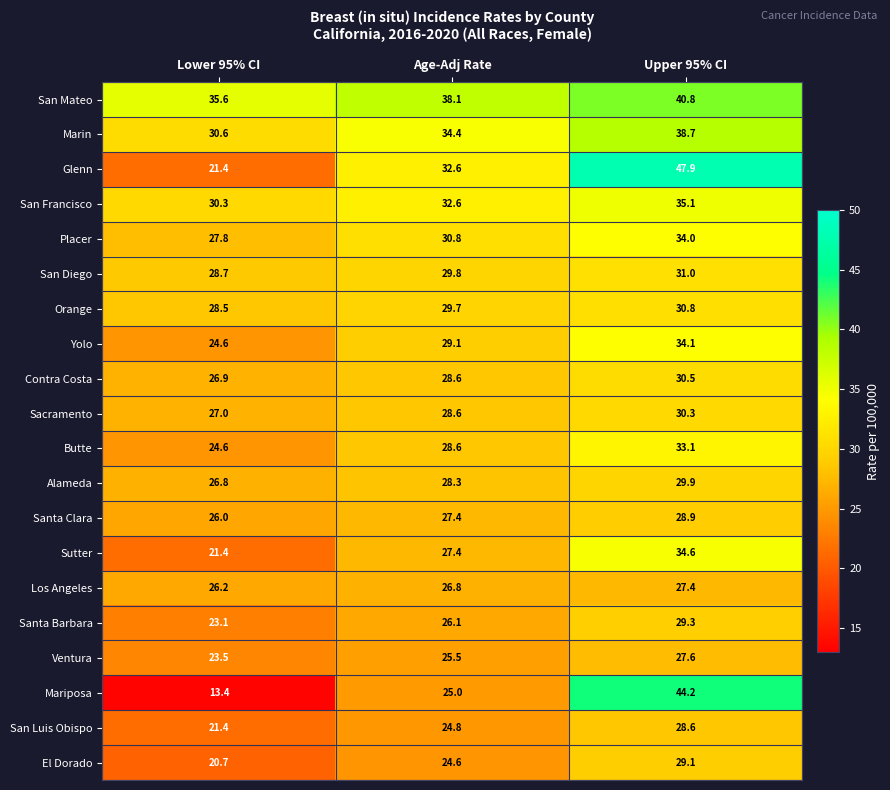

What is the difference between the maximum and second lowest values in the Contra Costa series?

1.9